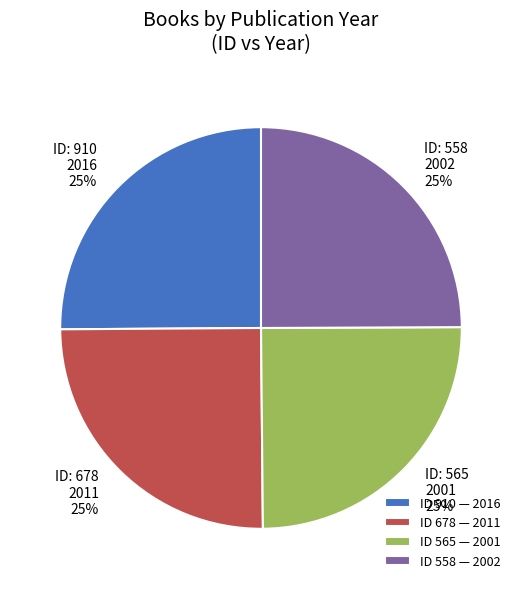

To the nearest percent, what is the combined percentage of ID 565 — 2001 and ID 558 — 2002?

50%